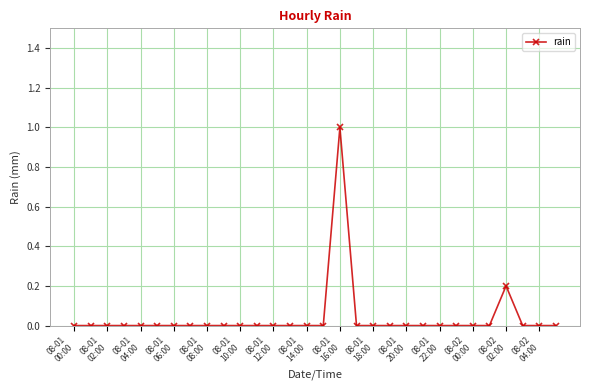

What is the difference between the maximum and minimum values?

1.0